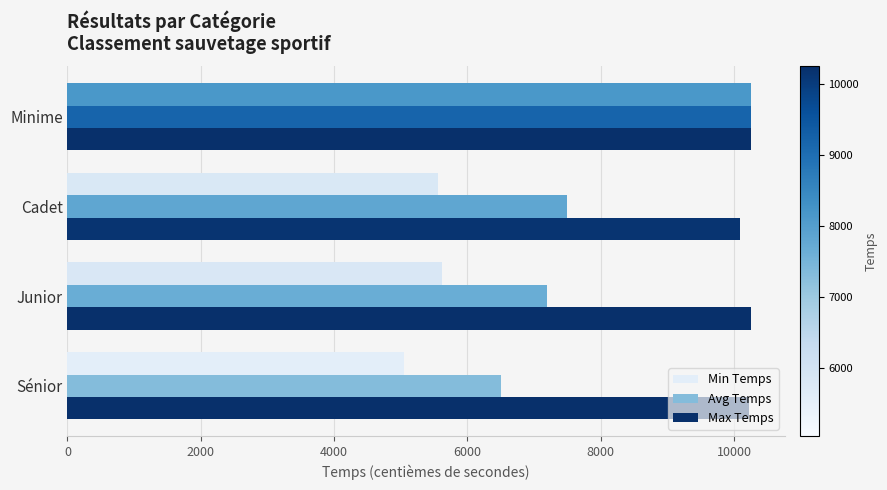

Which label corresponds to the smallest value in the chart?

Sénior